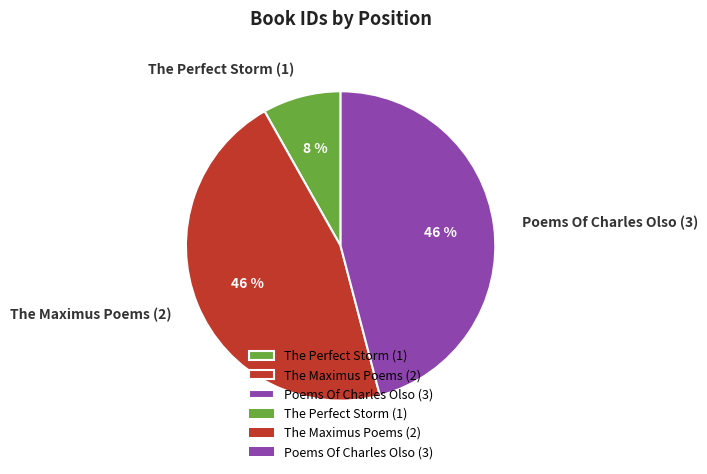

Is the sum of The Maximus Poems (2) and The Perfect Storm (1) greater than half?

Yes